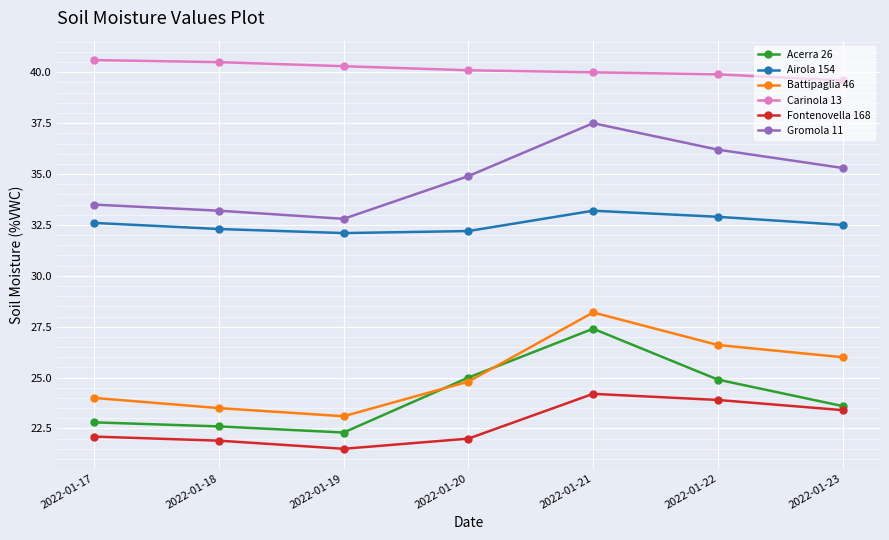

Reading left to right, transcribe all the data shown in this chart.

Acerra 26: 22.8	22.6	22.3	25.0	27.4	24.9	23.6
Airola 154: 32.6	32.3	32.1	32.2	33.2	32.9	32.5
Battipaglia 46: 24.0	23.5	23.1	24.8	28.2	26.6	26.0
Carinola 13: 40.6	40.5	40.3	40.1	40.0	39.9	39.6
Fontenovella 168: 22.1	21.9	21.5	22.0	24.2	23.9	23.4
Gromola 11: 33.5	33.2	32.8	34.9	37.5	36.2	35.3